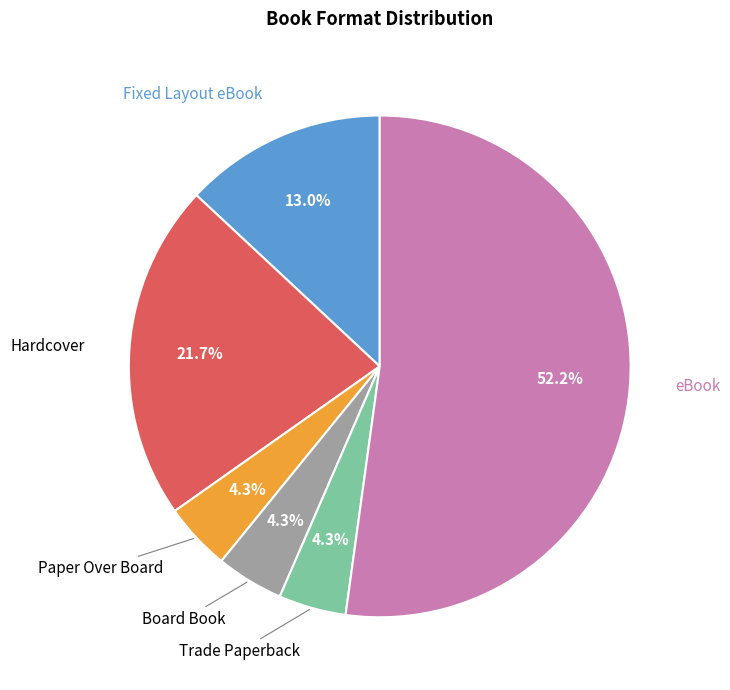

Is there a majority slice in this chart?

Yes